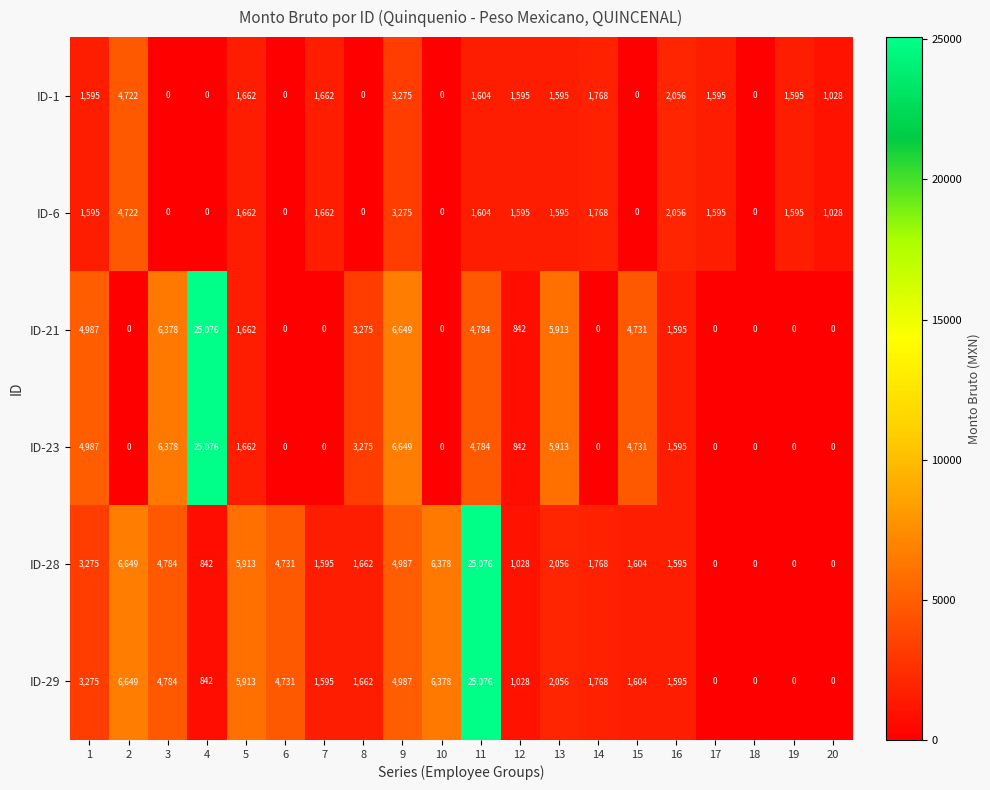

Where is ID-23 nearest to the value 12538?

9